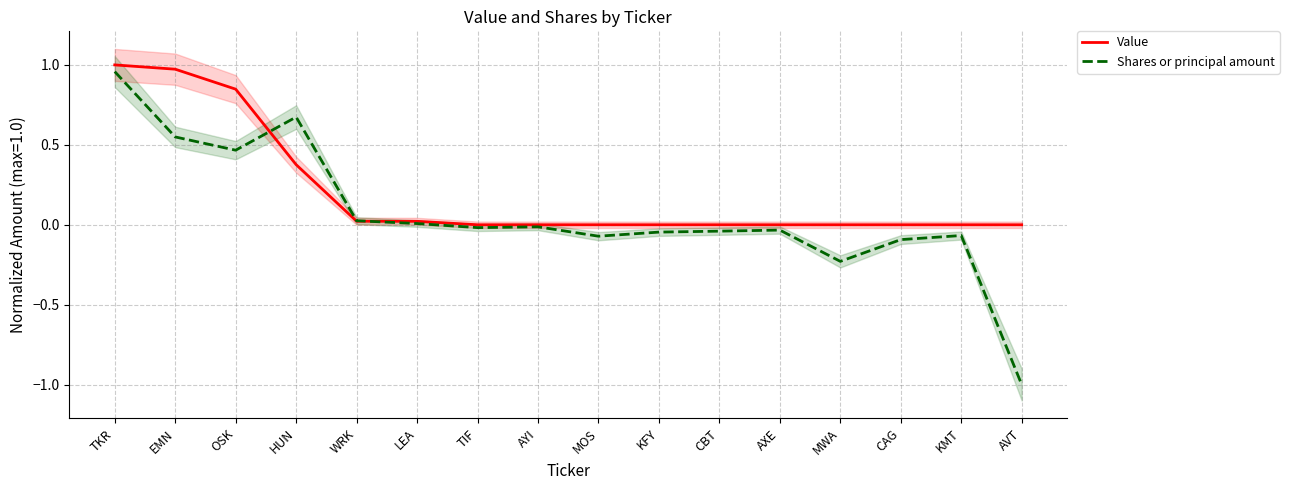

After their last crossing, which series has the higher values: Value or Shares or principal amount?

Value